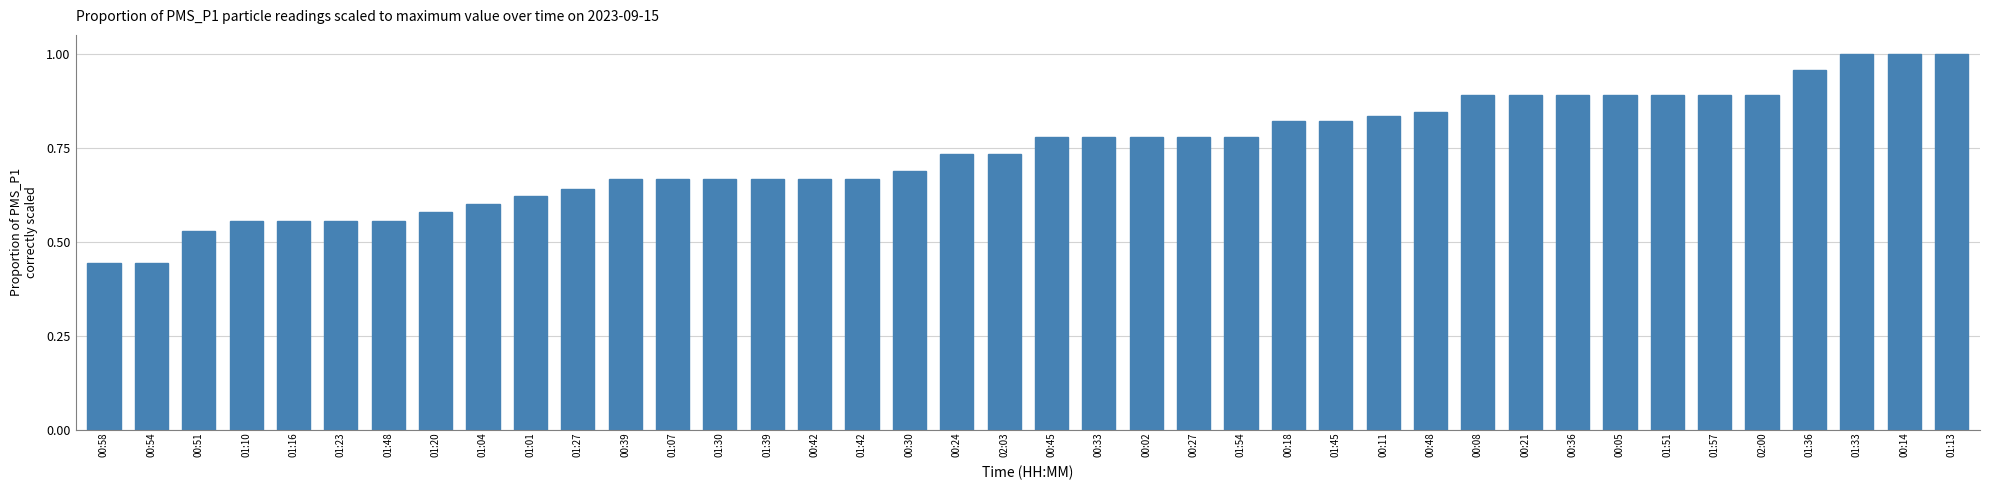

What is the change in value from 01:04 to 00:14?

+0.4